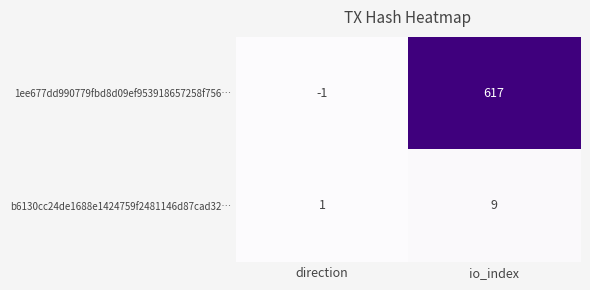

How many distinct data groups are displayed?

2